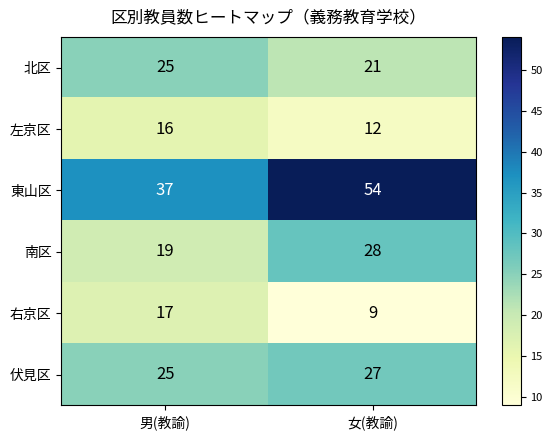

Reading right to left, extract all data points from this chart.

北区: 女(教諭)=21	男(教諭)=25
左京区: 女(教諭)=12	男(教諭)=16
東山区: 女(教諭)=54	男(教諭)=37
南区: 女(教諭)=28	男(教諭)=19
右京区: 女(教諭)=9	男(教諭)=17
伏見区: 女(教諭)=27	男(教諭)=25